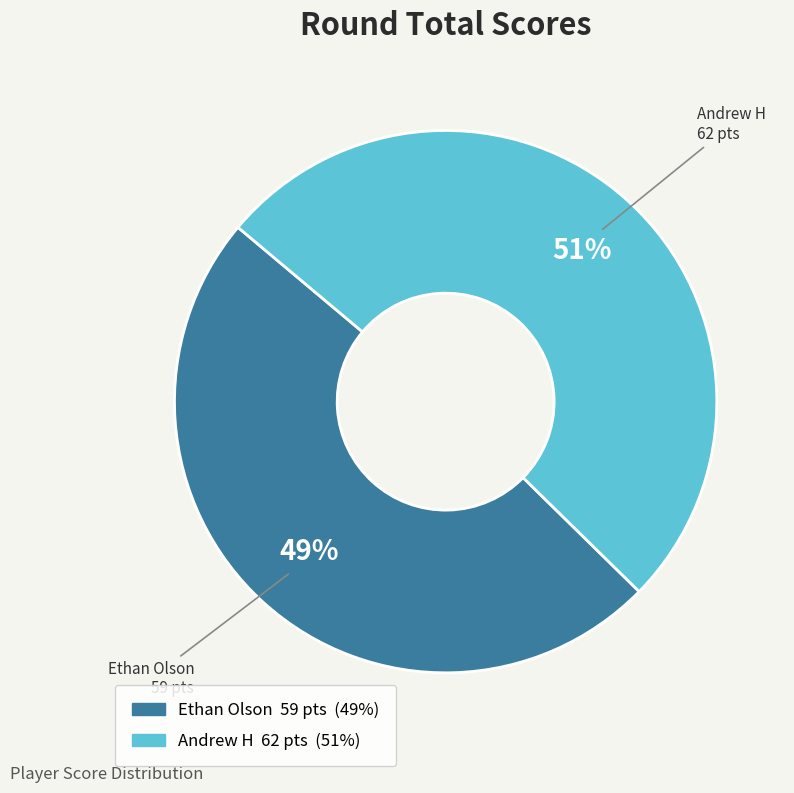

Which has a higher value, Ethan Olson or Andrew H?

Andrew H